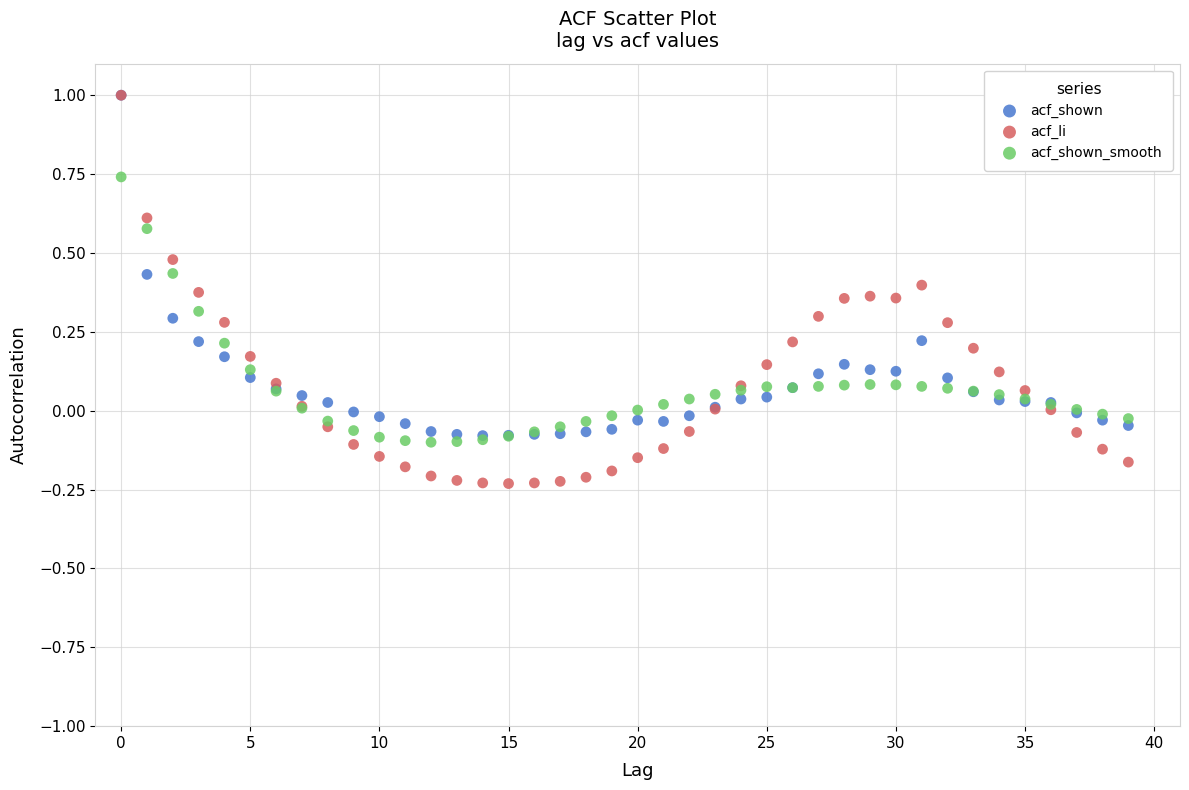

What are all the series names shown in the legend?

acf_shown, acf_li, acf_shown_smooth